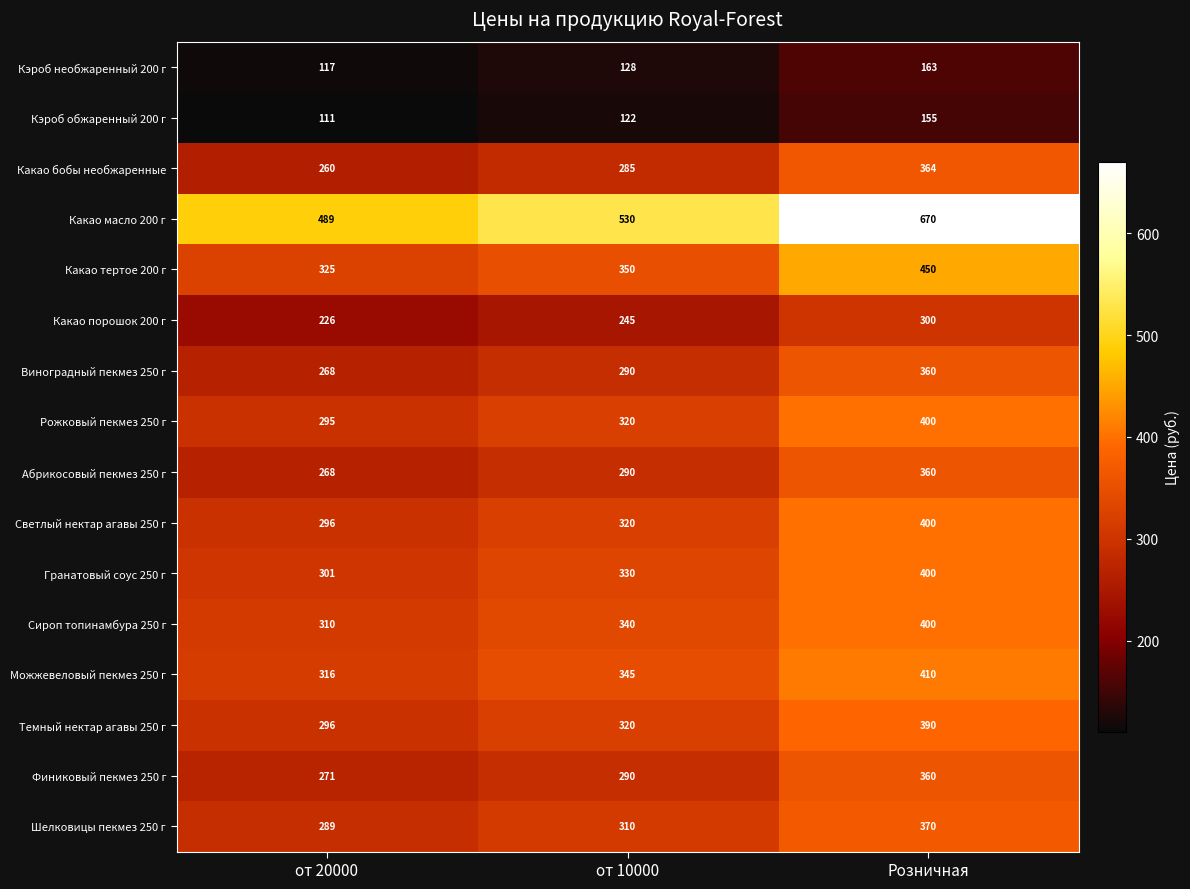

List the labels in order of Какао бобы необжаренные value, largest first.

Розничная, от 10000, от 20000